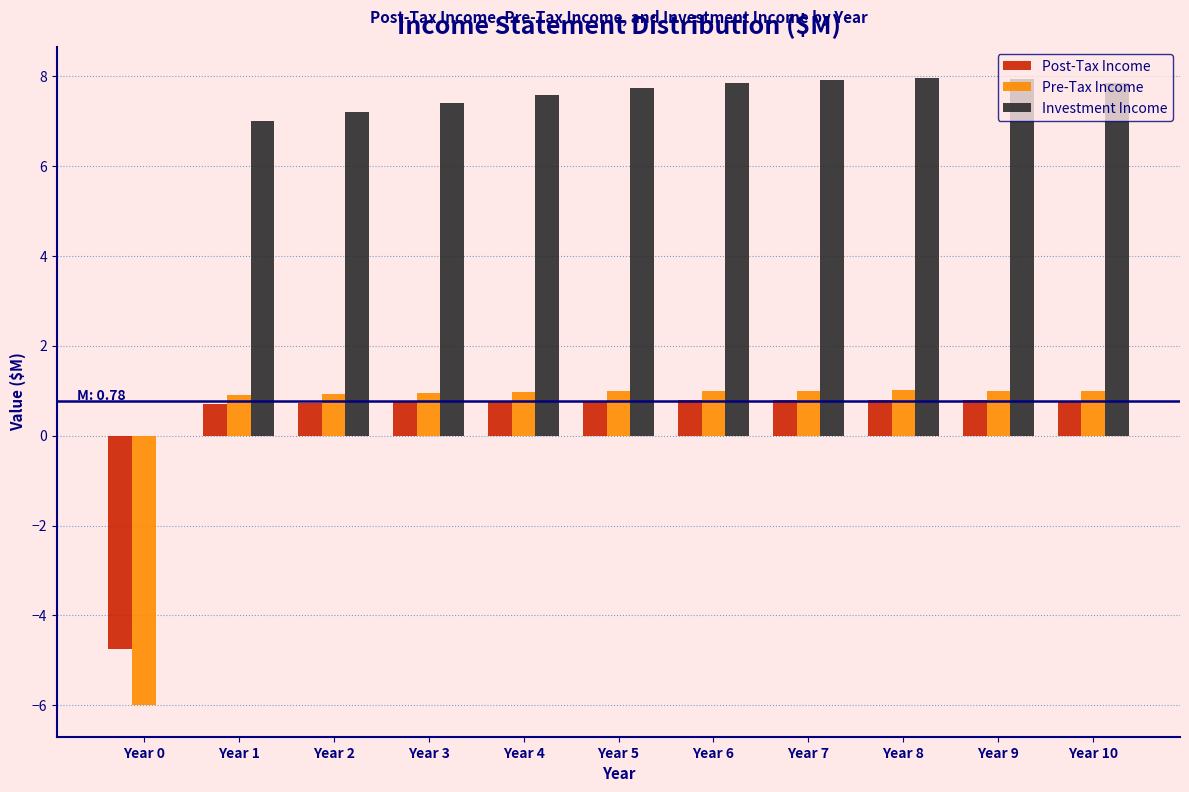

Which series has the largest total across all categories?

Investment Income